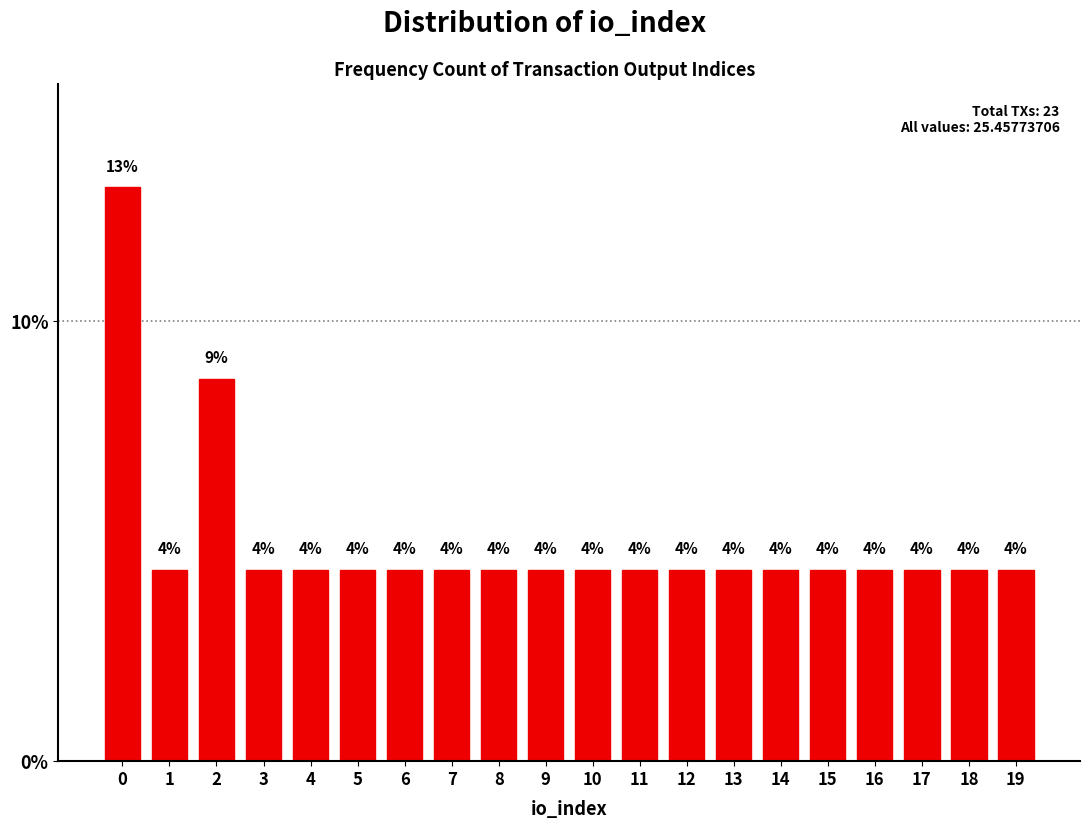

Are the bars horizontal?

No